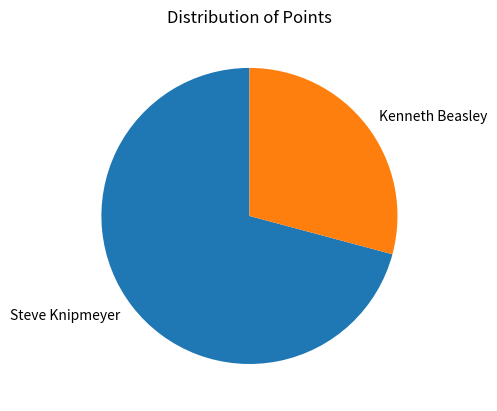

The Steve Knipmeyer slice represents 71% of the pie. True or false?

True